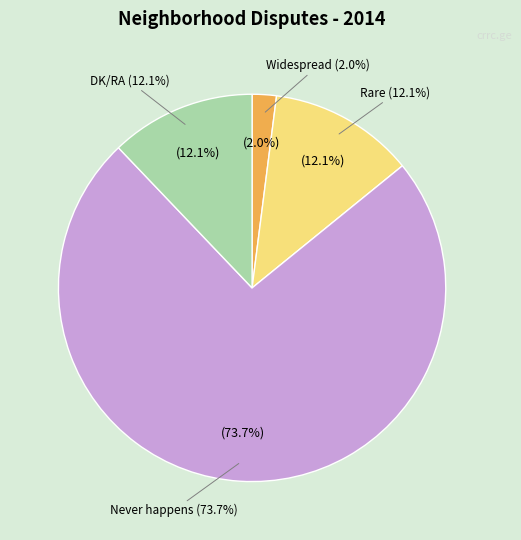

Which category has the biggest portion of the pie?

Never happens